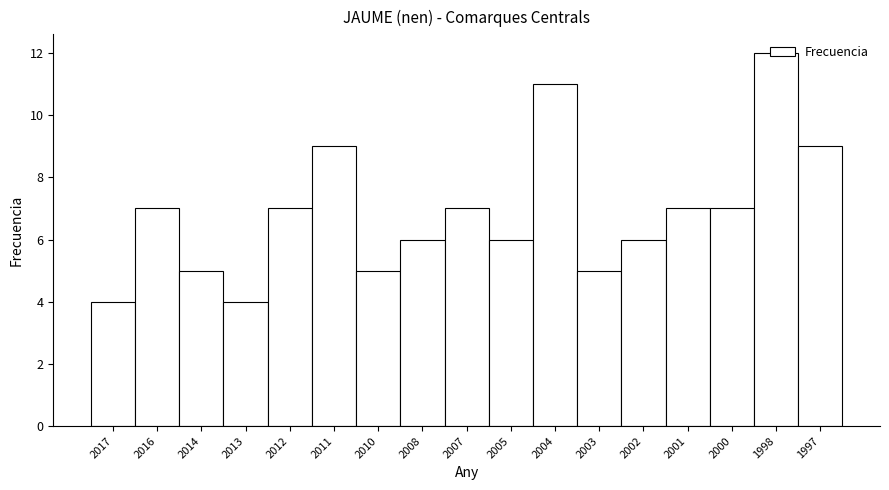

What is the change in value from 2012 to 1997?

+2